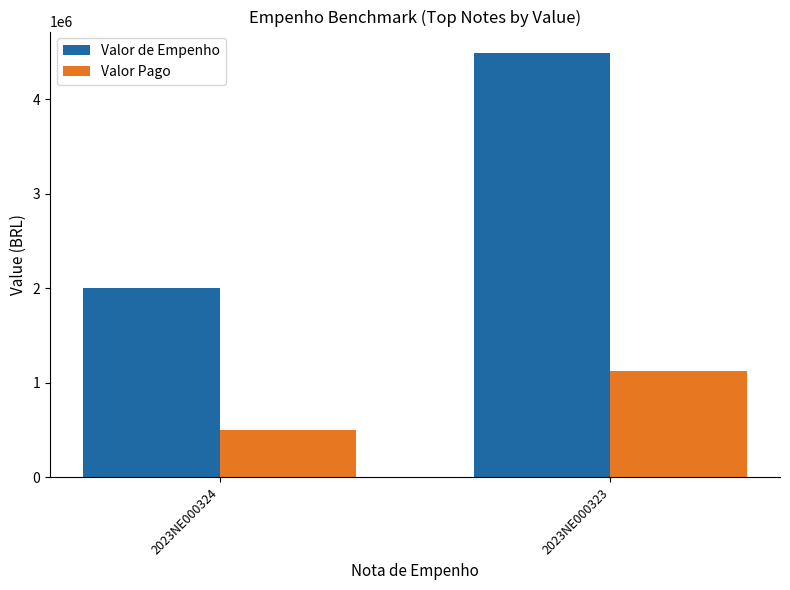

Reading left to right, what are all the values shown in this chart?

Valor de Empenho: 2023NE000324=2000000.0	2023NE000323=4488801.7
Valor Pago: 2023NE000324=500000.0	2023NE000323=1122200.4